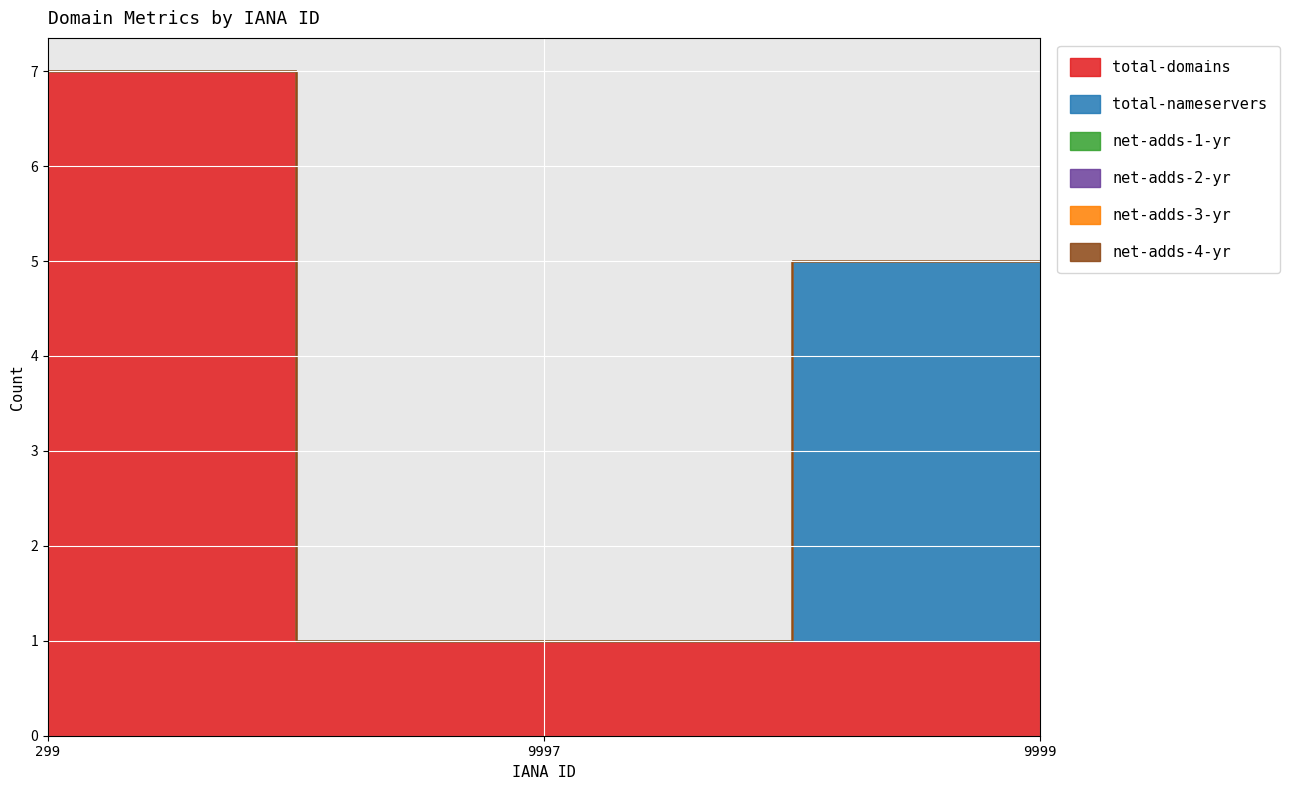

What is the highest value of the total-domains series?

7